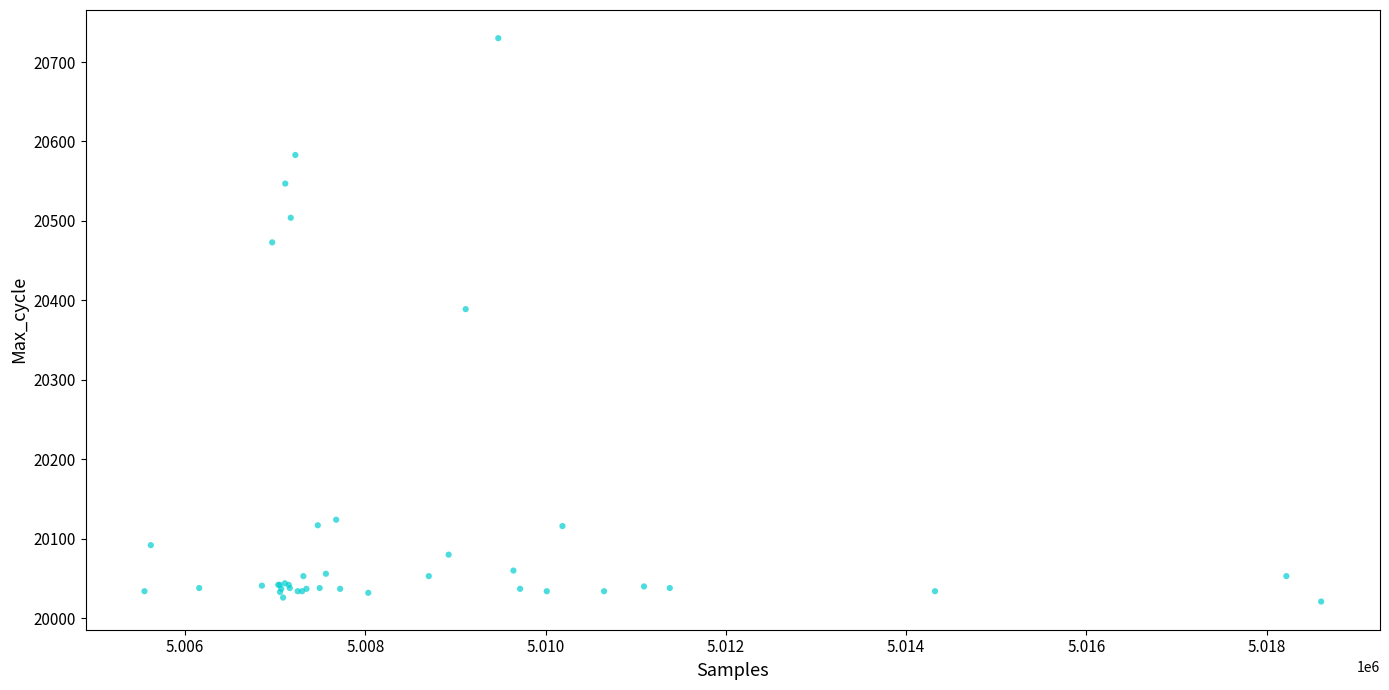

What Y value in the scatter plot is closest to 20375?

20389